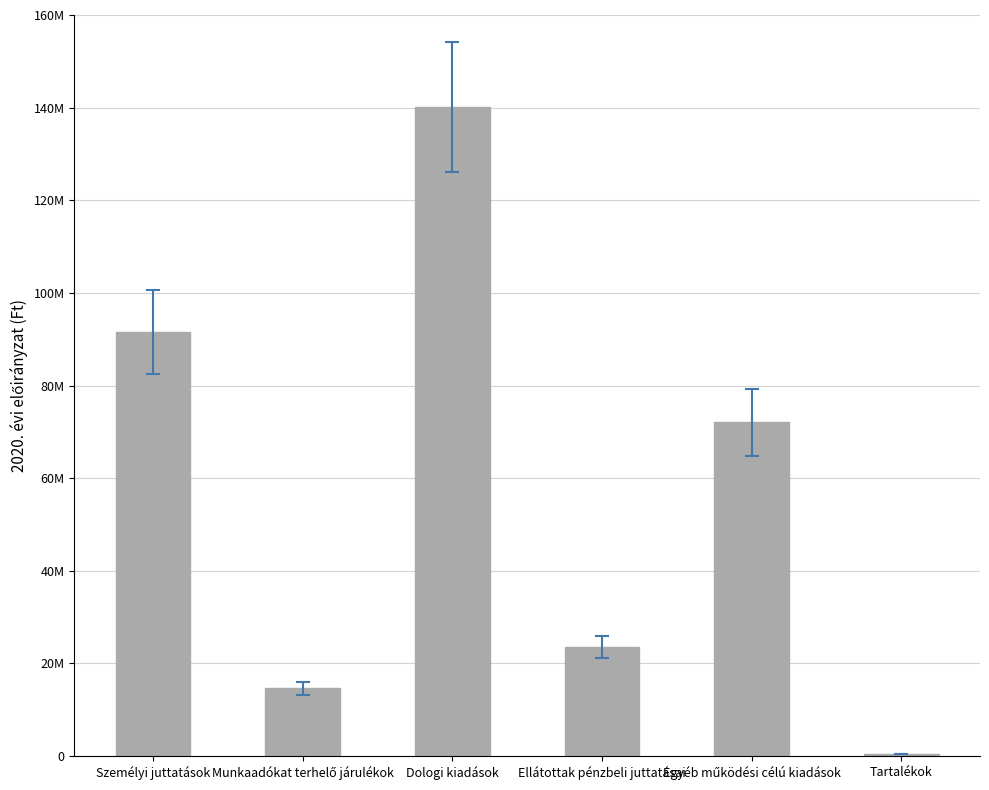

The chart shows a value of 140166681 at Dologi kiadások. True or false?

True